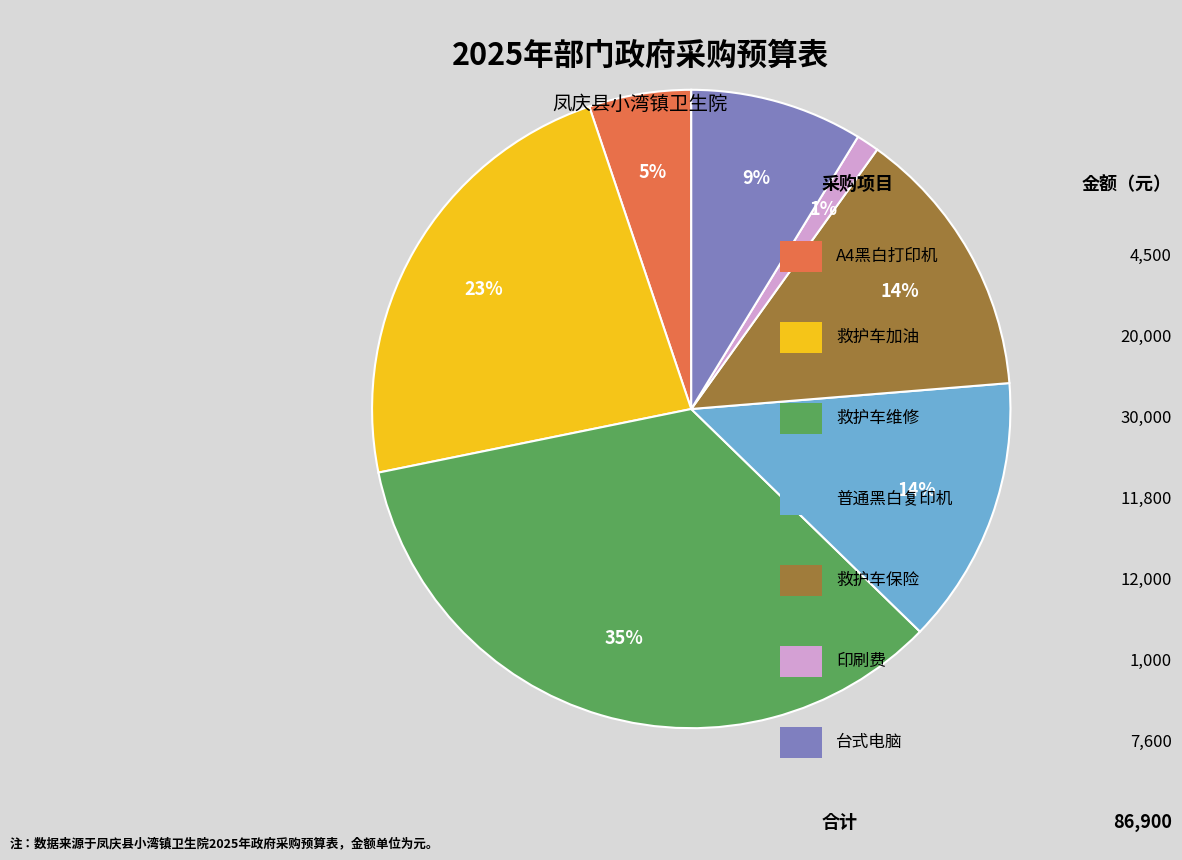

To the nearest percent, what is the average slice percentage?

14%